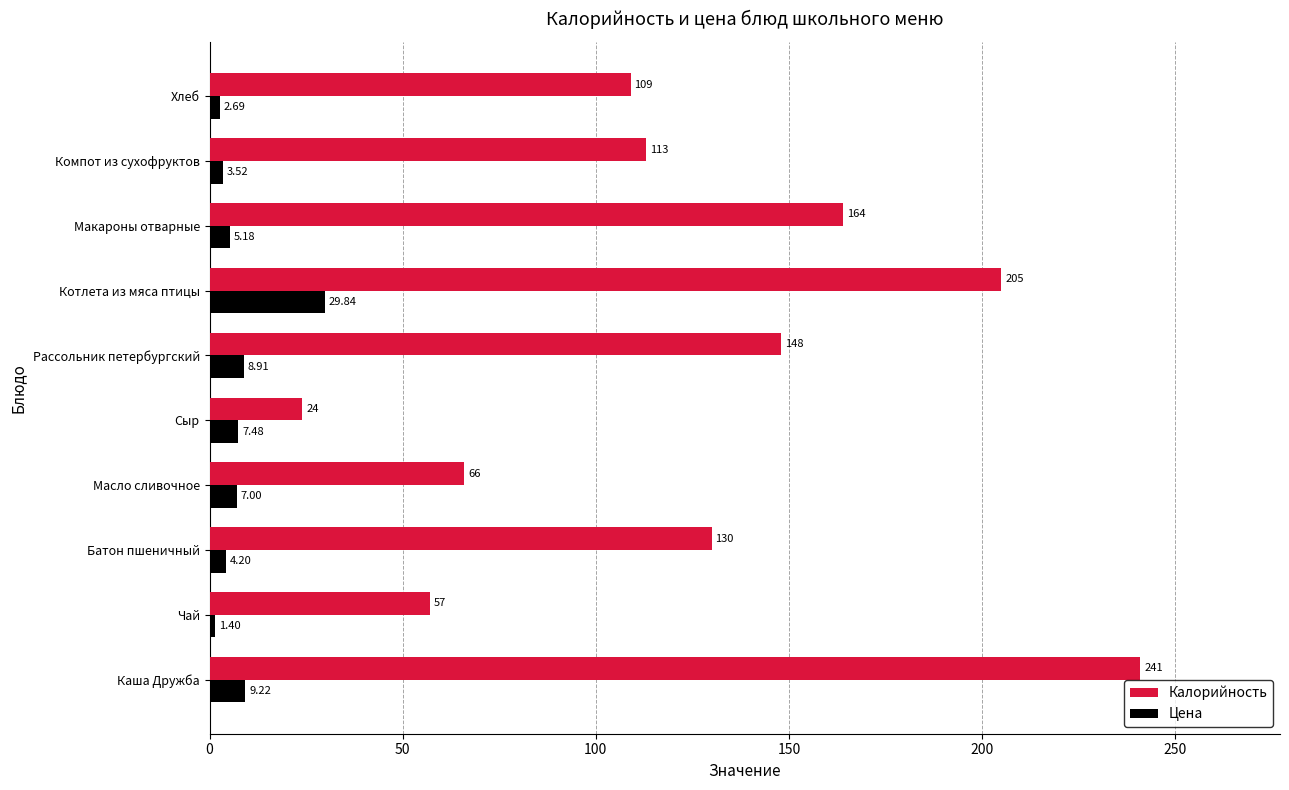

Rank the series by their maximum value, from lowest to highest.

Цена, Калорийность